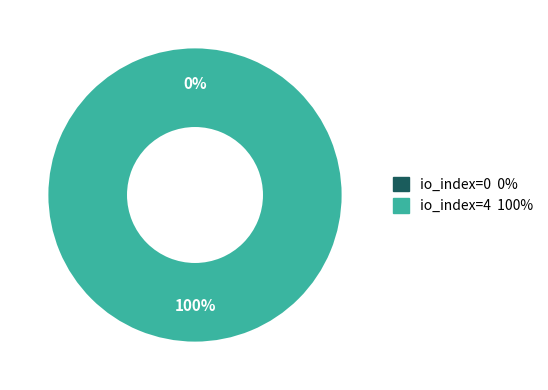

Does any single category account for the majority?

Yes